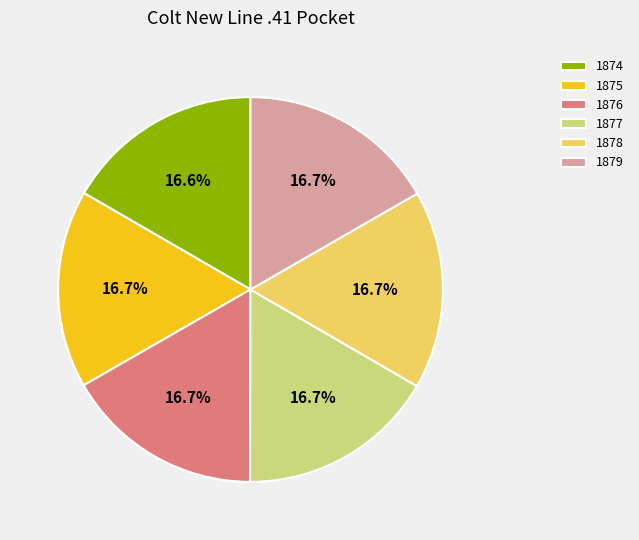

Approximately how many times larger is the value at 1878 compared to 1879?

1.0